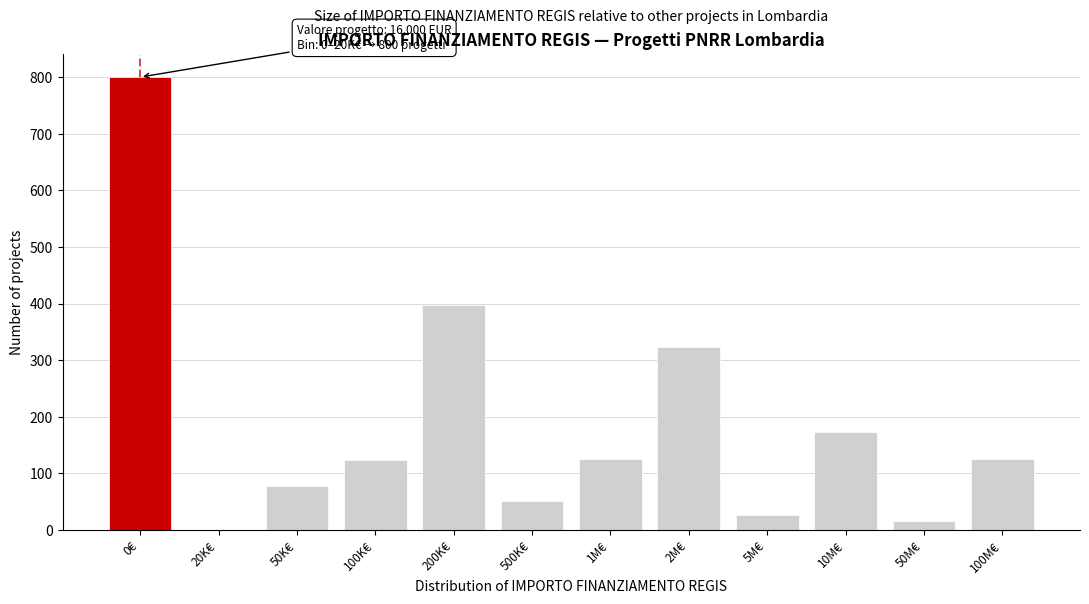

What is the change in value from 1M€ to 5M€?

-98